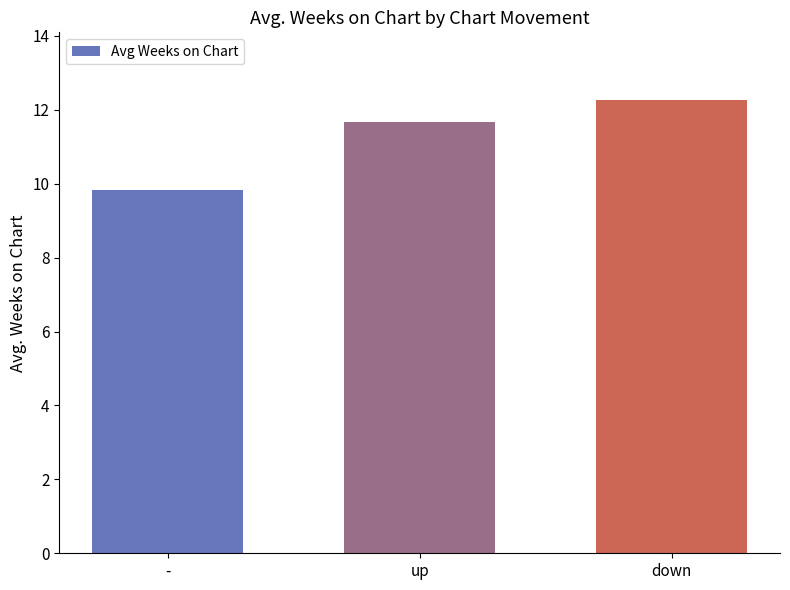

What is the smallest value displayed?

9.8